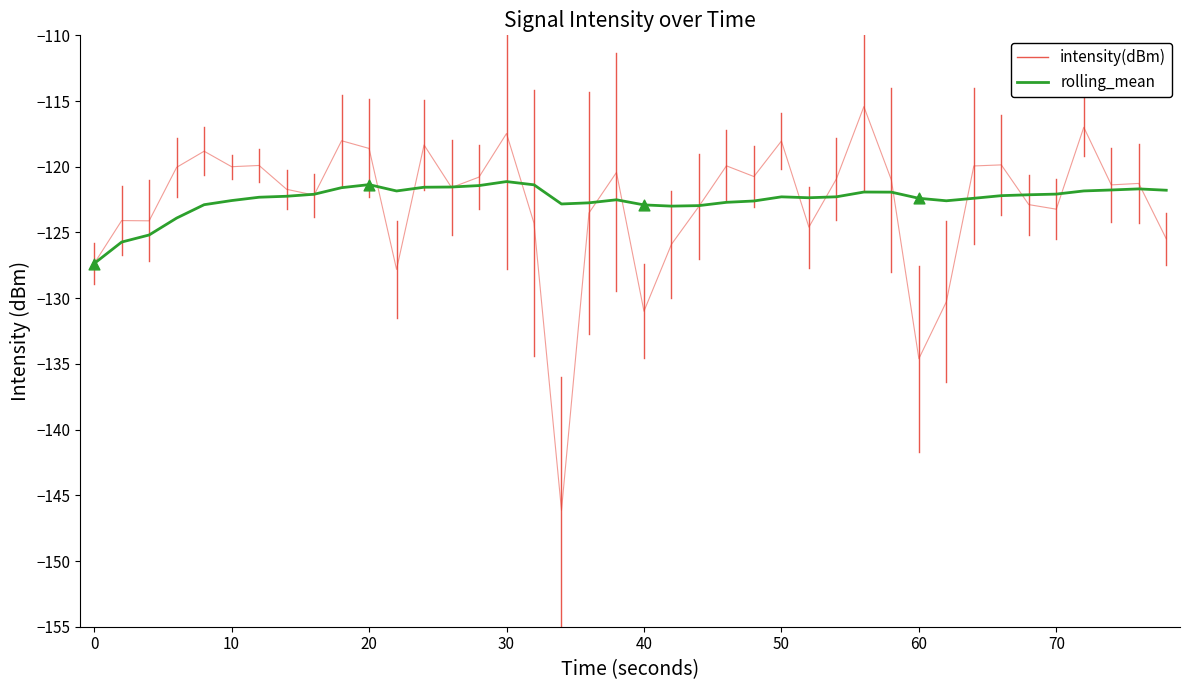

Which series has the largest total across all categories?

rolling_mean